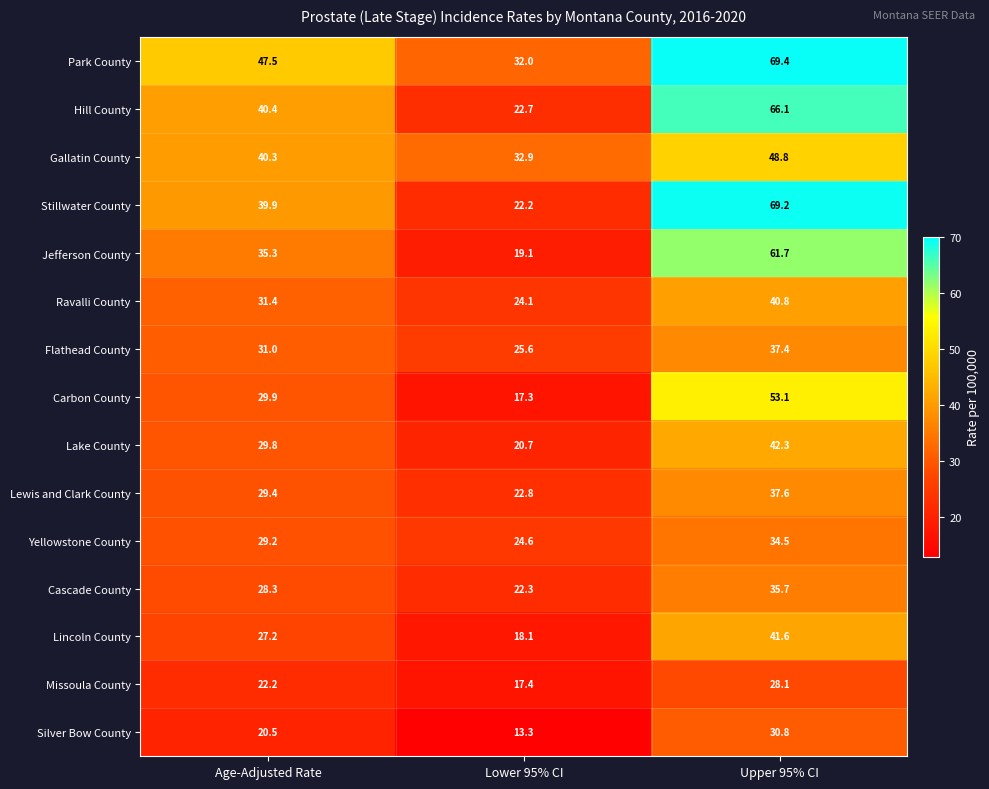

At Age-Adjusted Rate, list the series in order from largest to smallest.

Park County, Hill County, Gallatin County, Stillwater County, Jefferson County, Ravalli County, Flathead County, Carbon County, Lake County, Lewis and Clark County, Yellowstone County, Cascade County, Lincoln County, Missoula County, Silver Bow County